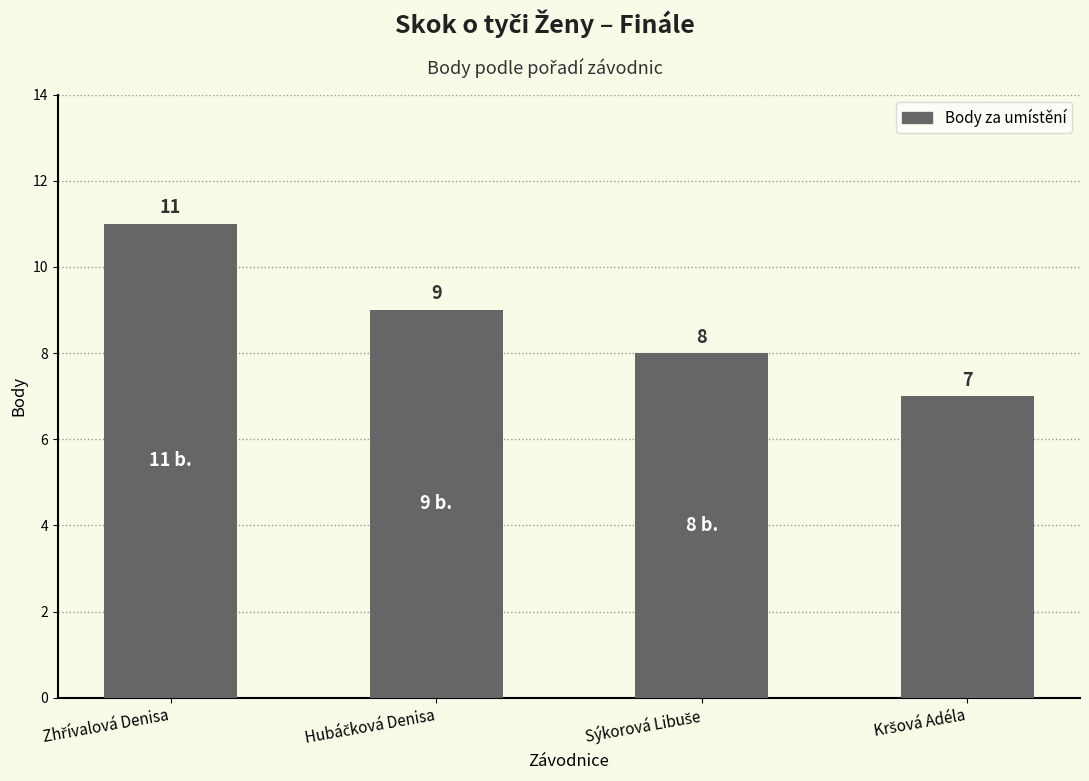

How many values are between 8 and 11?

3